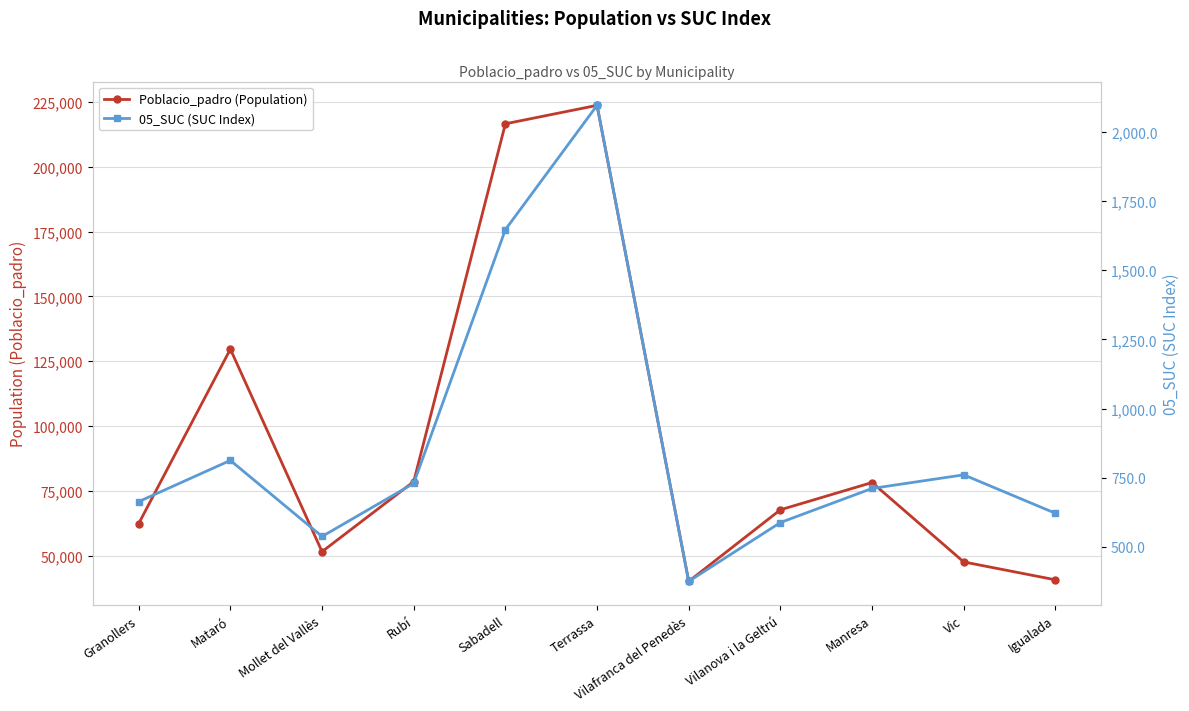

At which category is the sum across all series the highest?

Terrassa